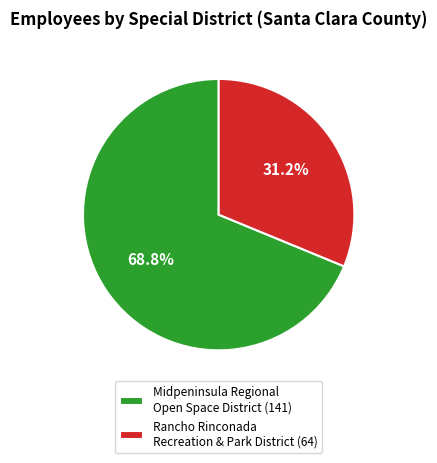

Which slice represents more than half of the pie?

Midpeninsula Regional Open Space District (141)